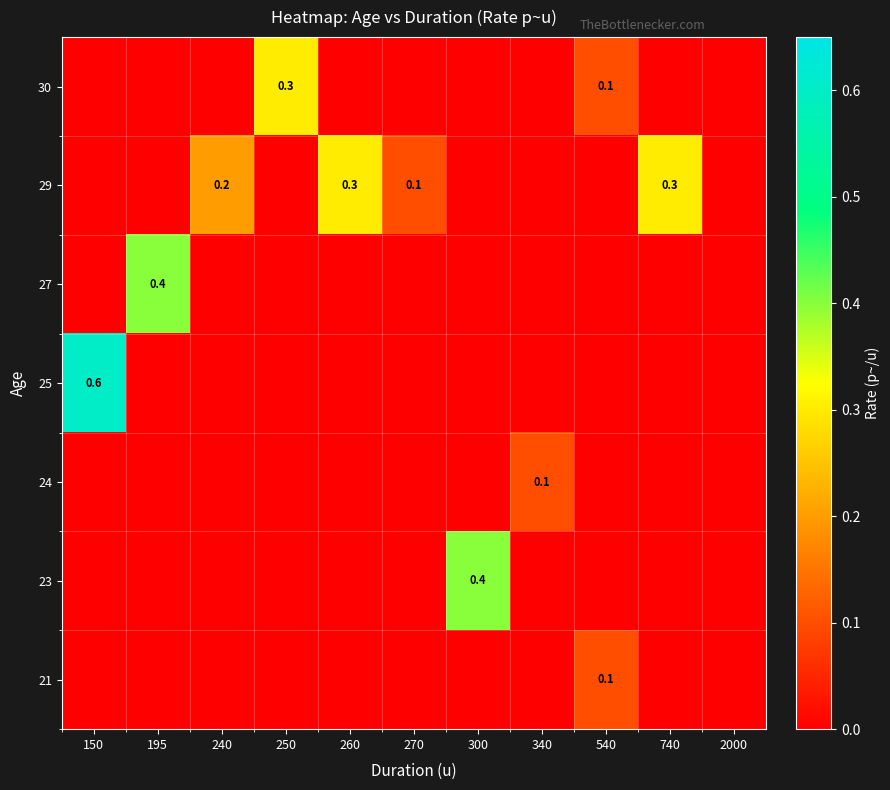

Is it true that 24 equals 0.0 at 195?

False